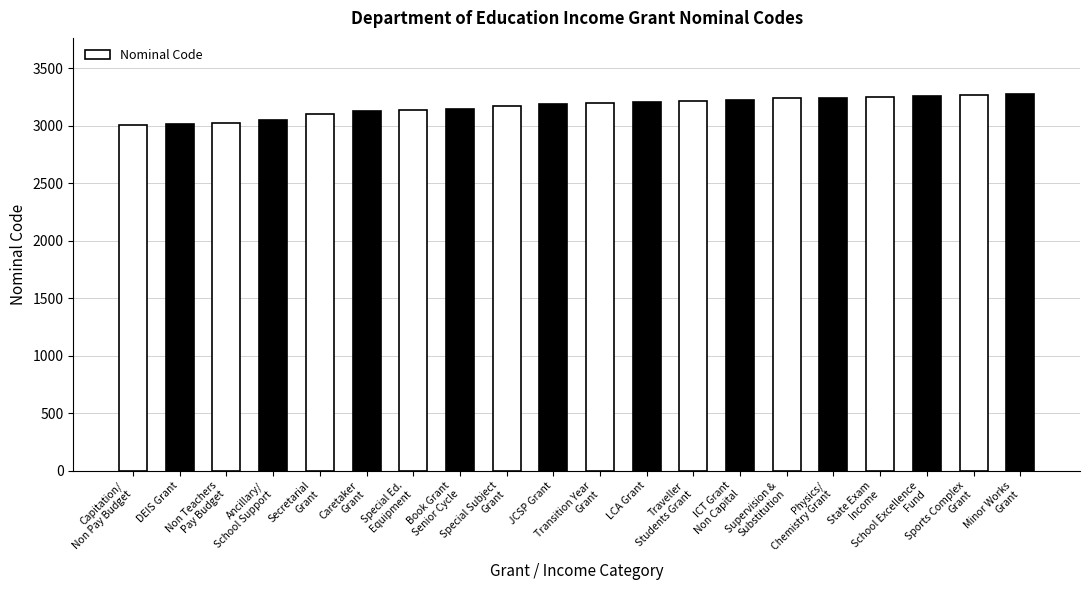

How many bars are there in total?

20